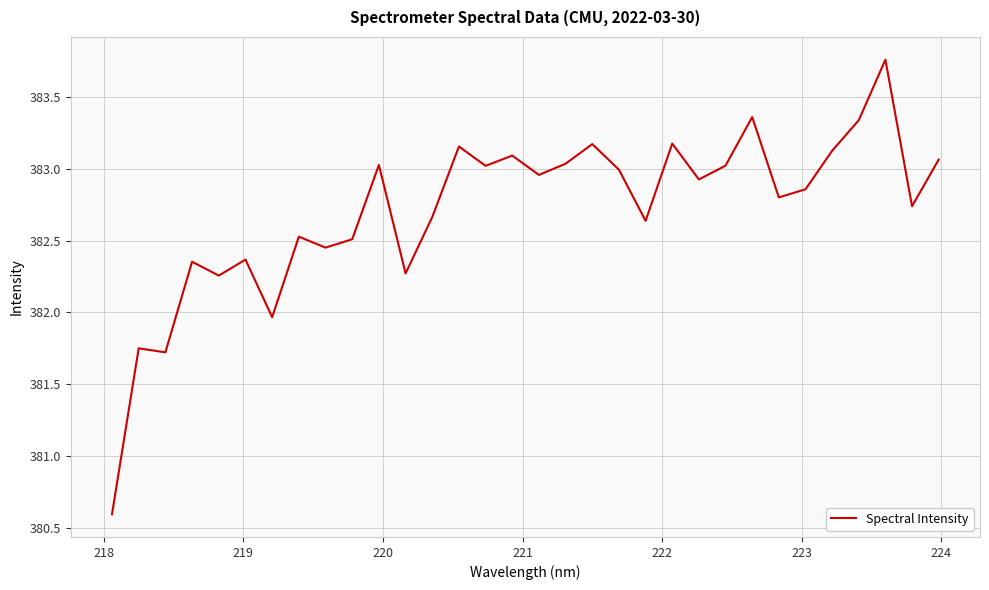

What is the difference between the maximum and minimum values?

3.2